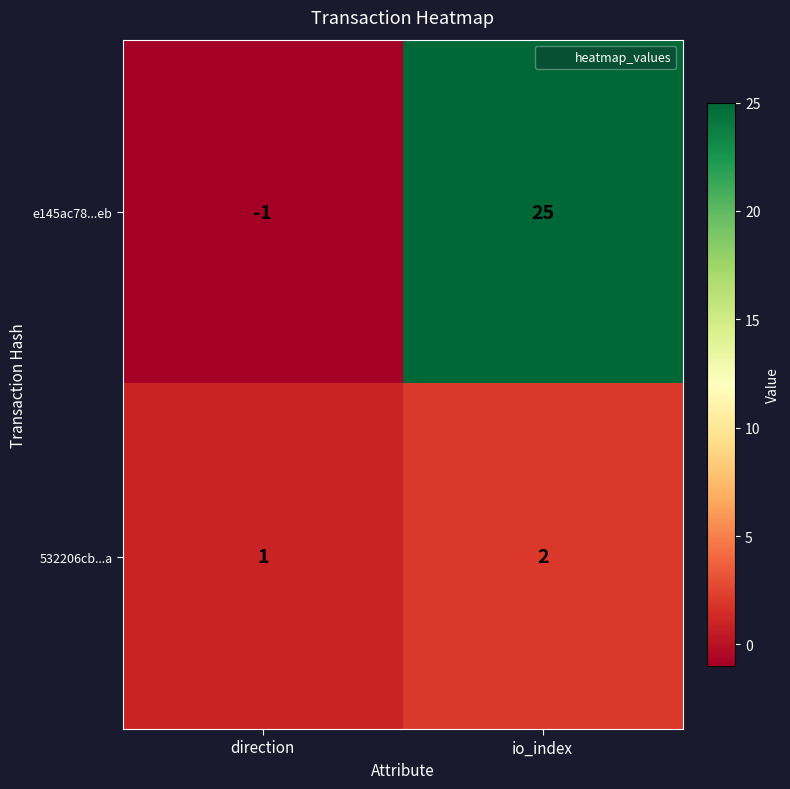

At which label is e145ac78...eb closest to 12?

direction